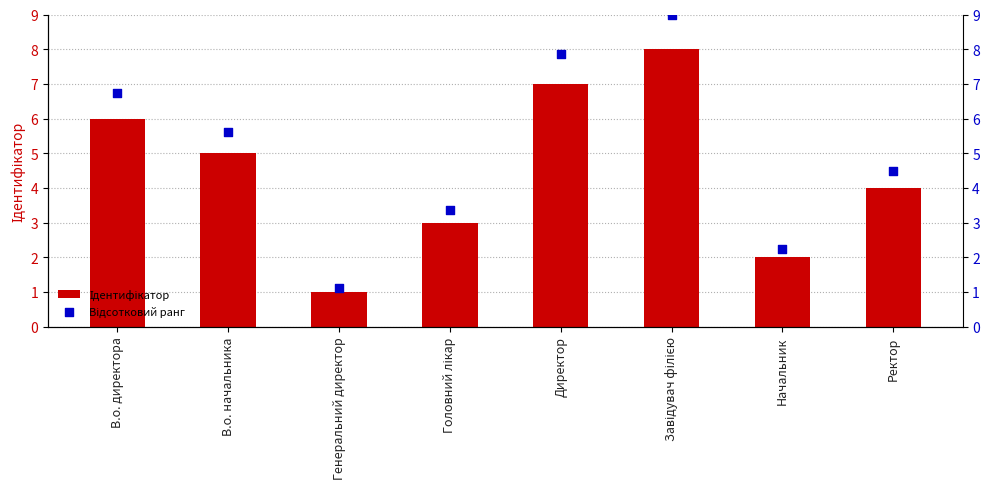

What are all the series names shown in the legend?

Ідентифікатор, Відсотковий ранг